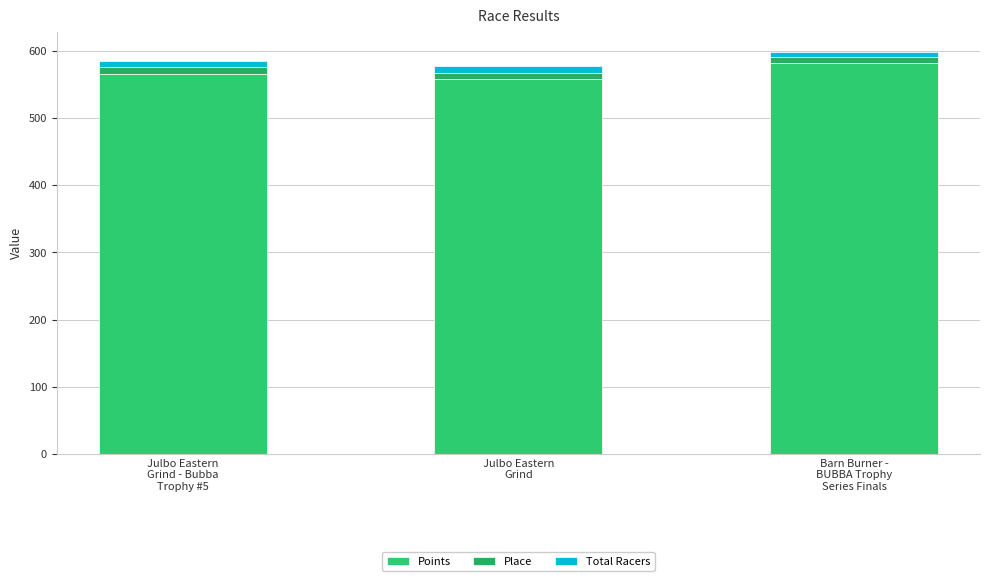

Which has a higher value, Julbo Eastern
Grind - Bubba
Trophy #5 or Barn Burner -
BUBBA Trophy
Series Finals?

Barn Burner -
BUBBA Trophy
Series Finals